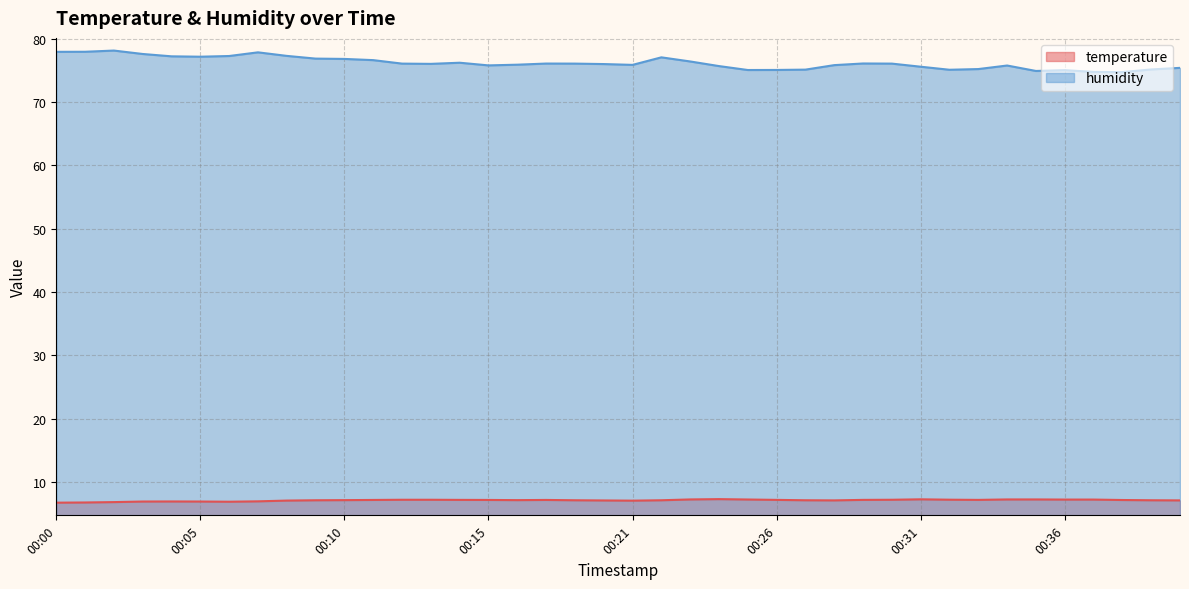

What is the value of the humidity point at the 3rd from the left?

78.1